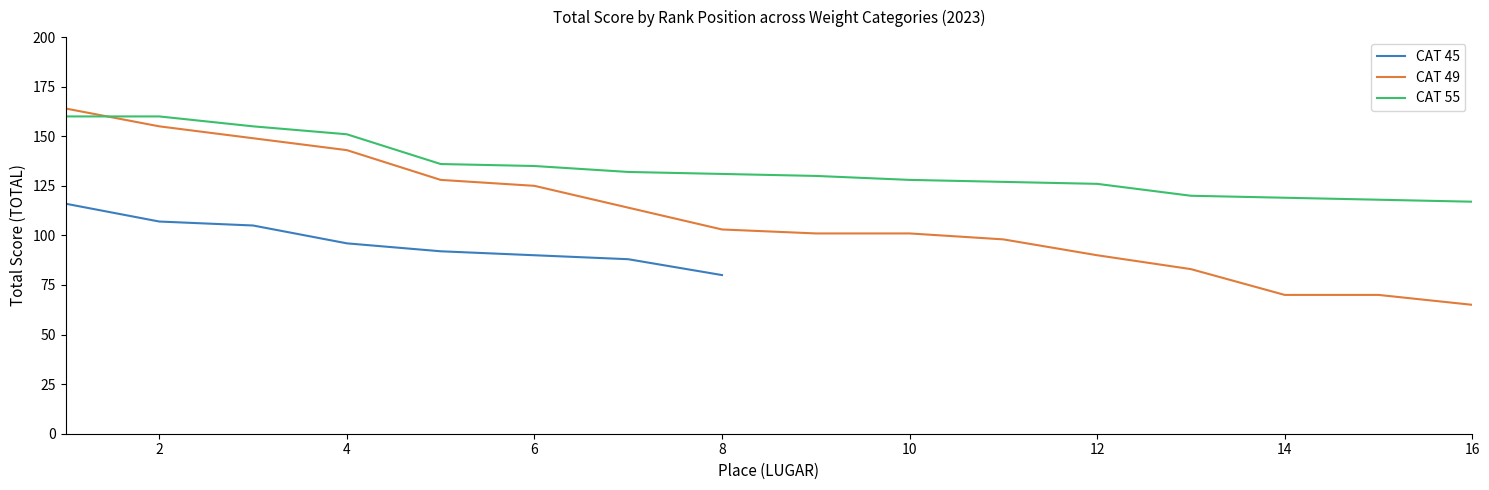

How many intersections are there between CAT 55 and CAT 49?

1